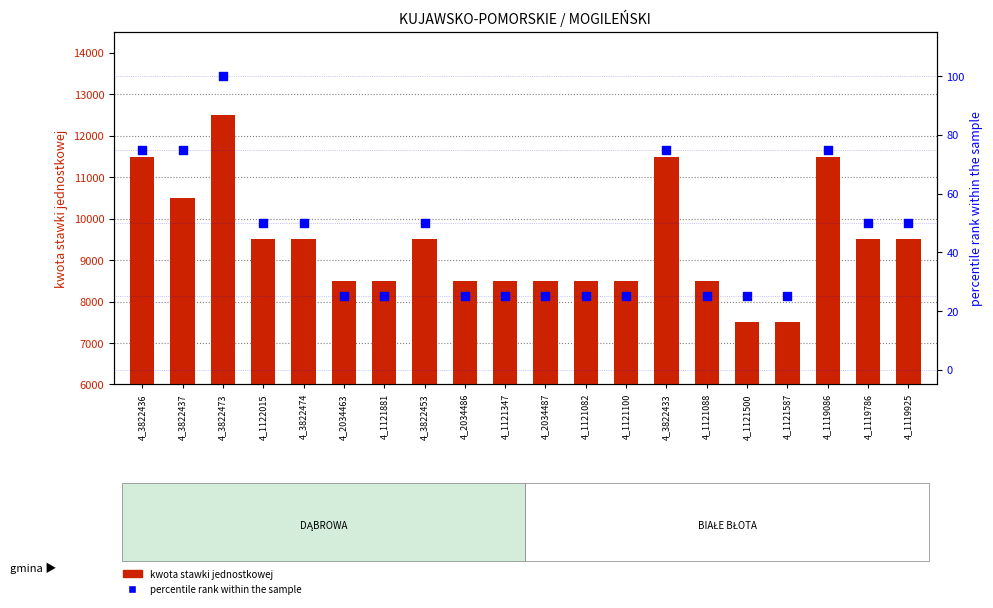

Which series has the largest total across all categories?

kwota stawki jednostkowej